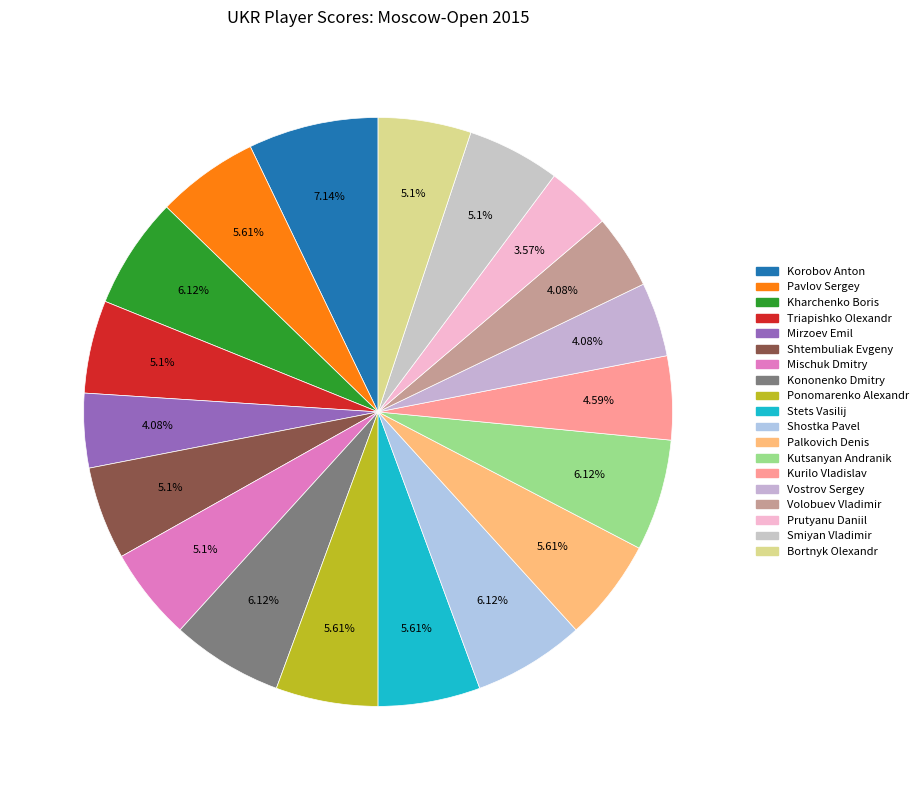

What is the largest slice in the pie chart?

Korobov Anton